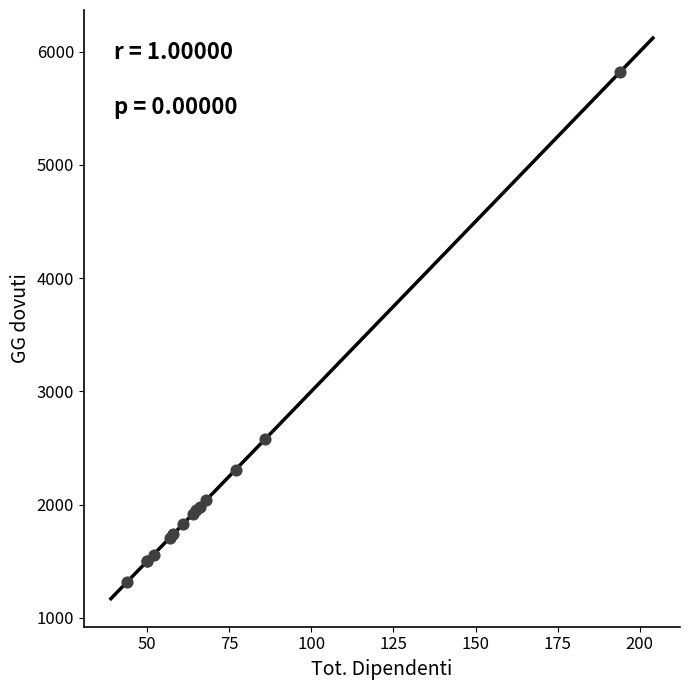

What Y value in the scatter plot is closest to 3570?

2580